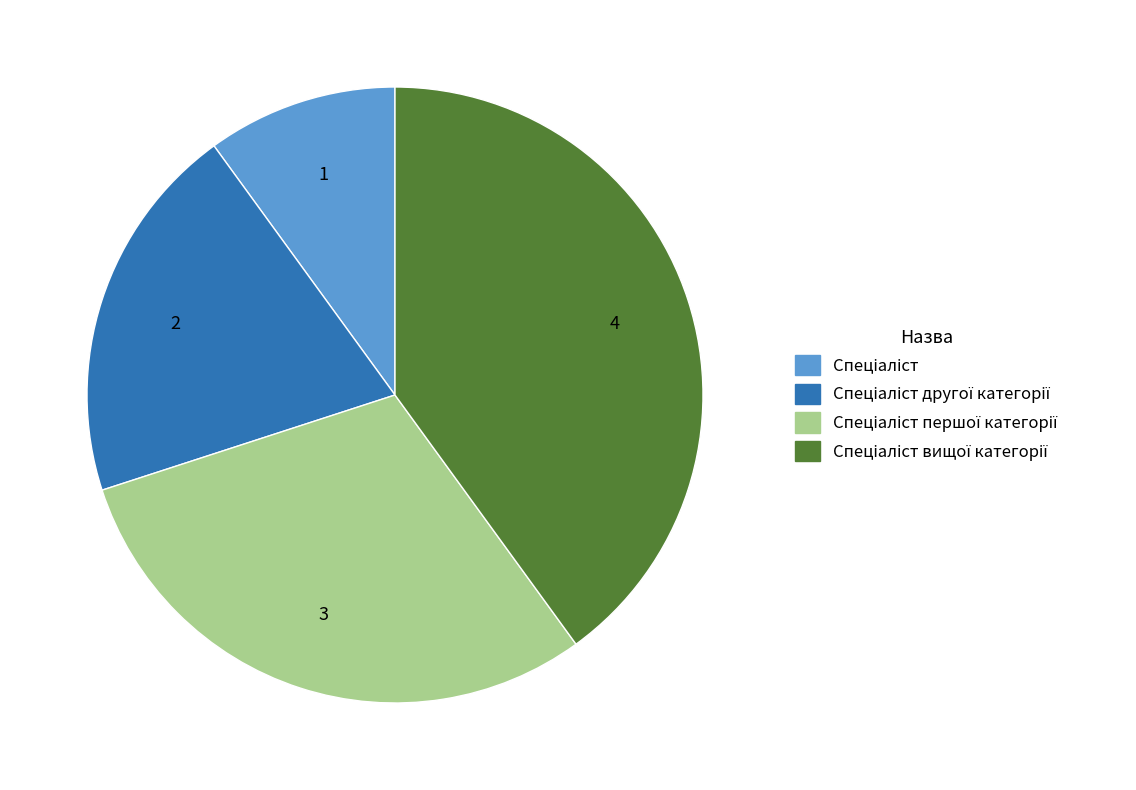

Is there a majority slice in this chart?

No